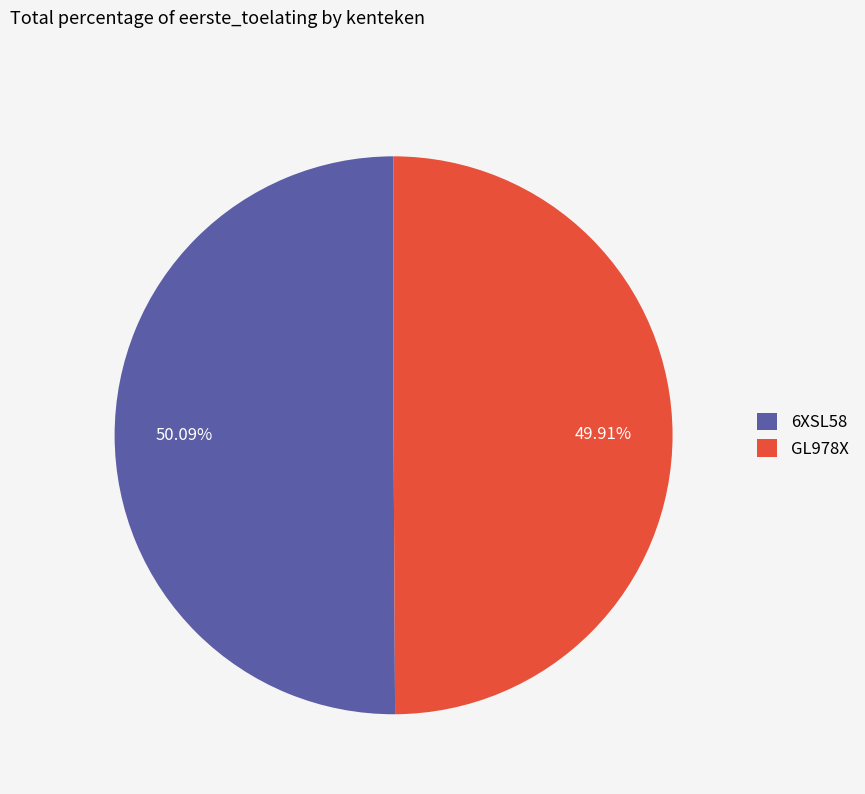

Approximately how many times larger is the value at GL978X compared to 6XSL58?

1.0